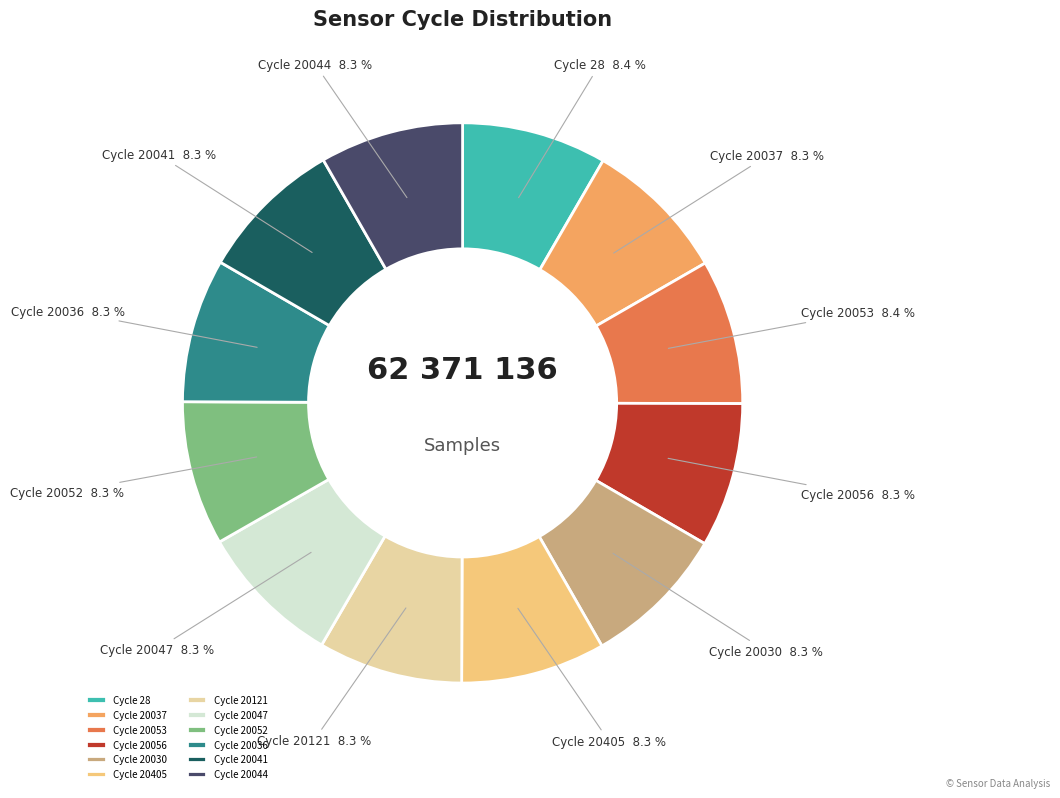

Is there a majority slice in this chart?

No